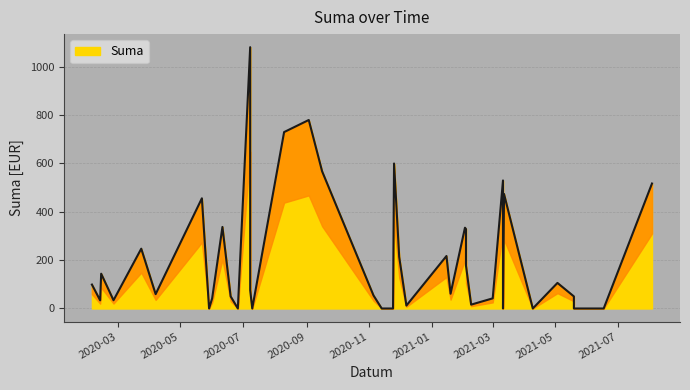

What is the change in value from 2020-04-07 to 2020-11-25?

+540.6